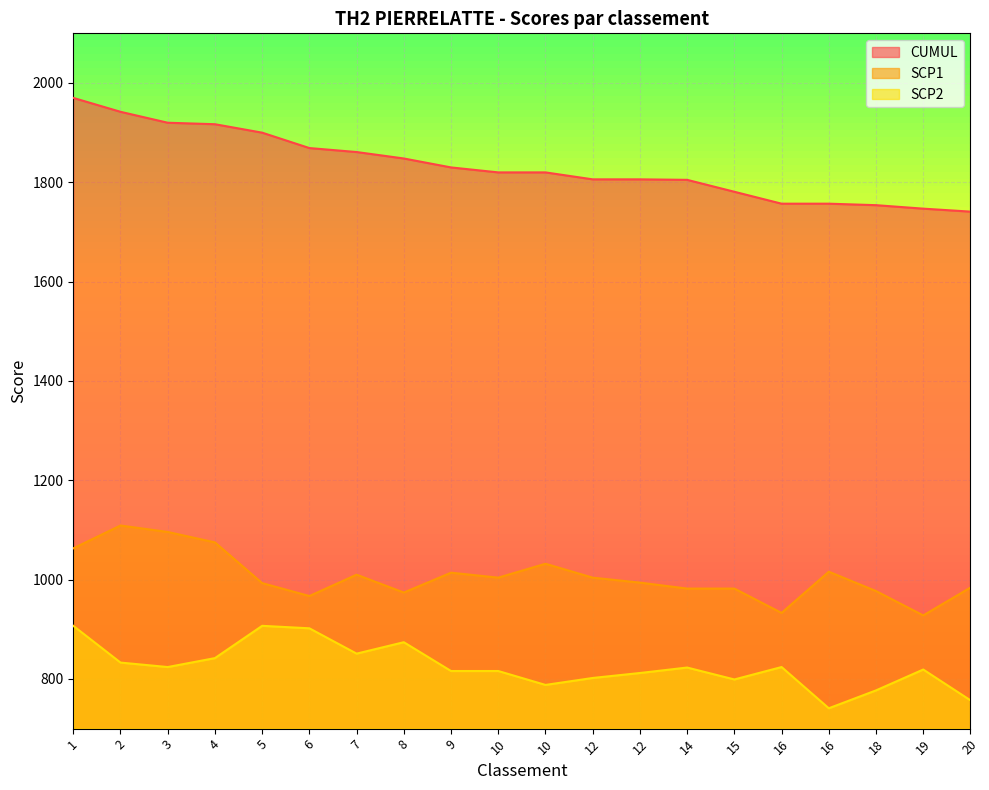

What is the average value of the SCP1 series?

1007